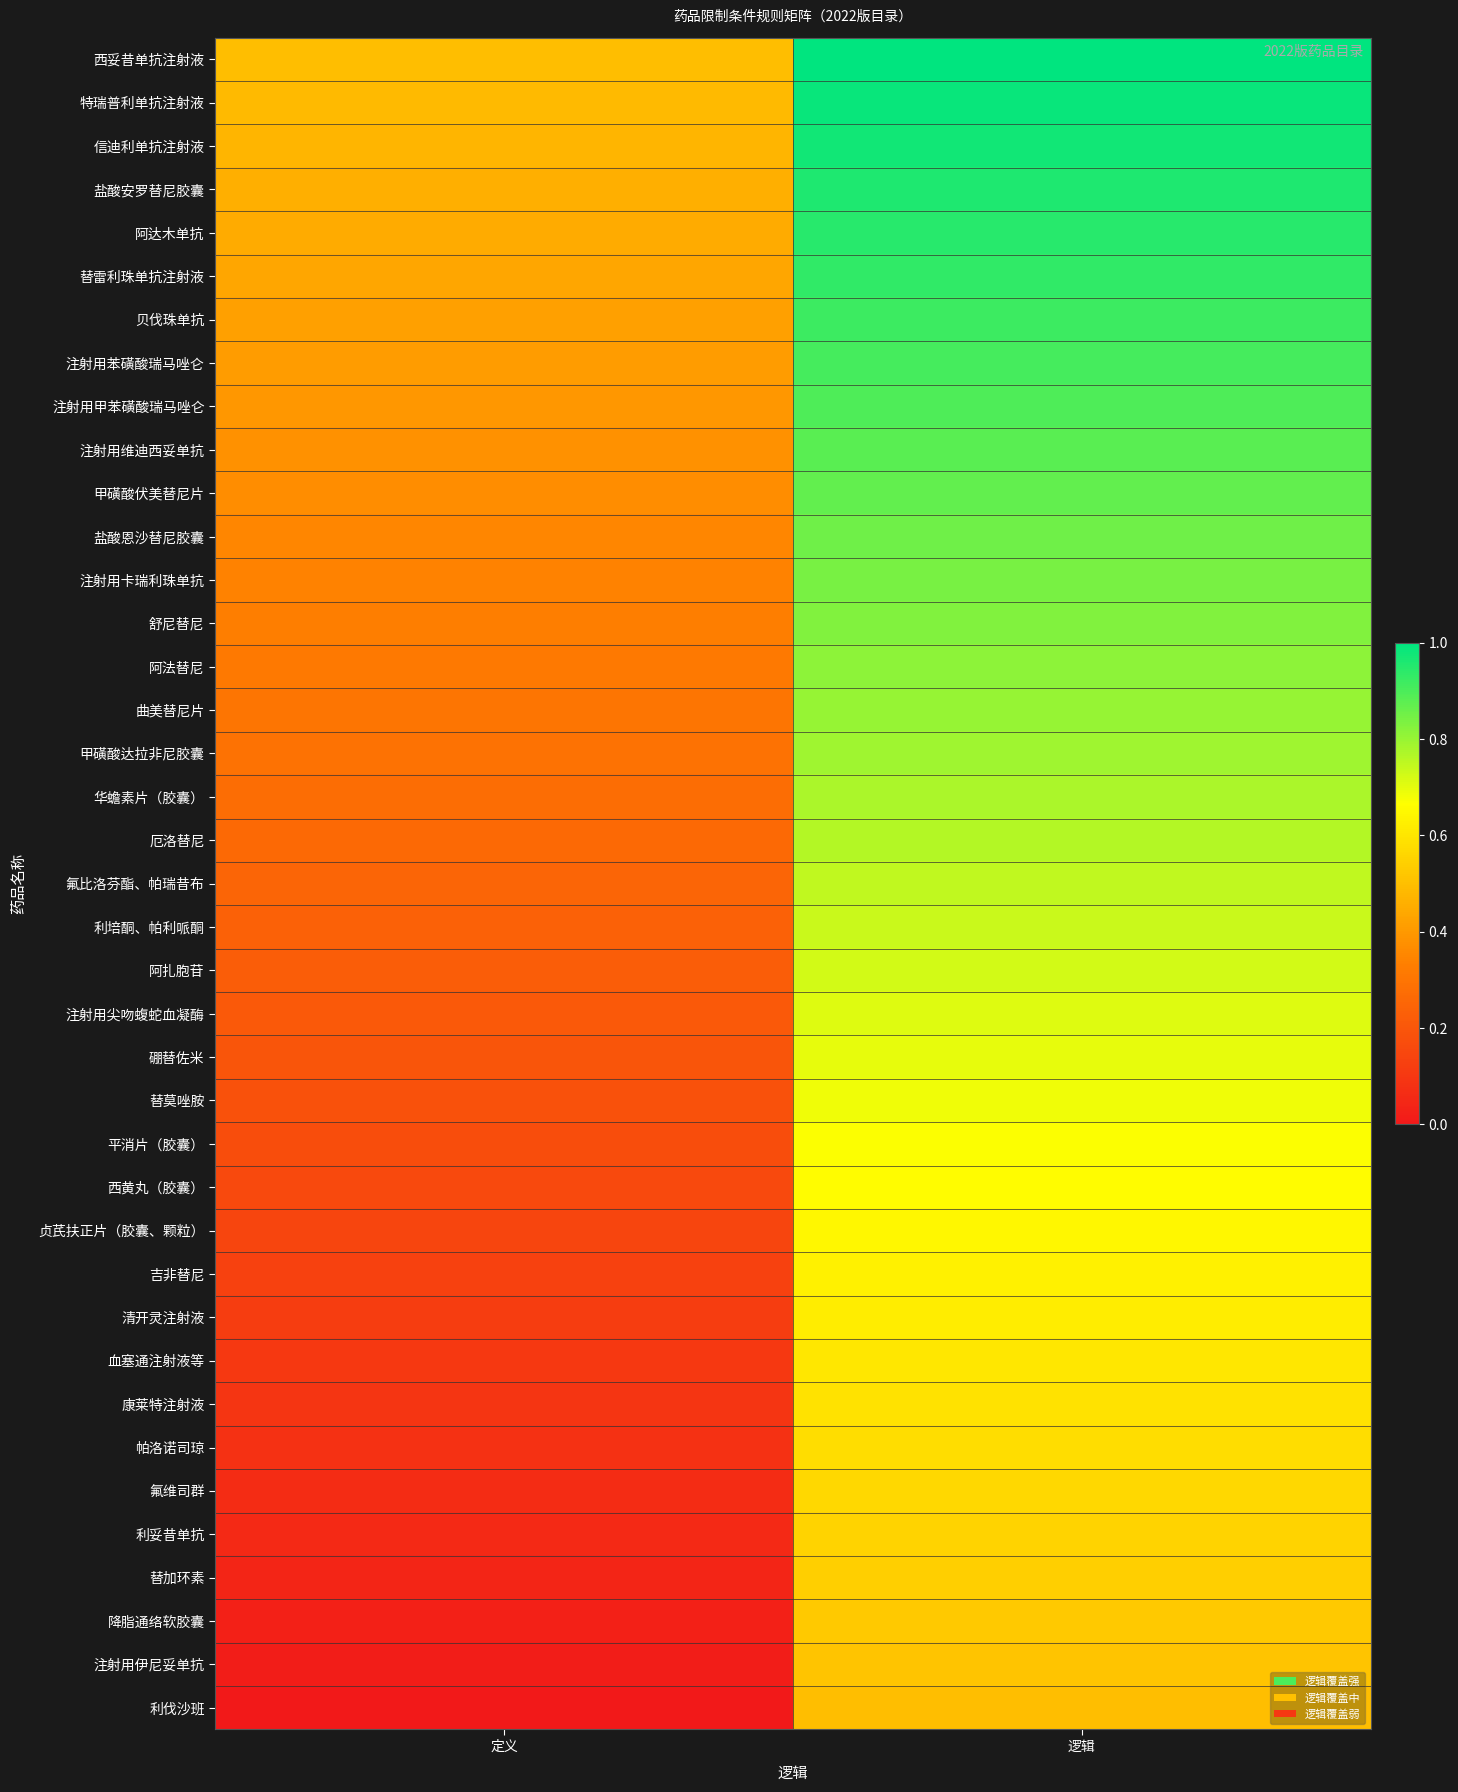

What is the total value across all series at 定义?

9.7